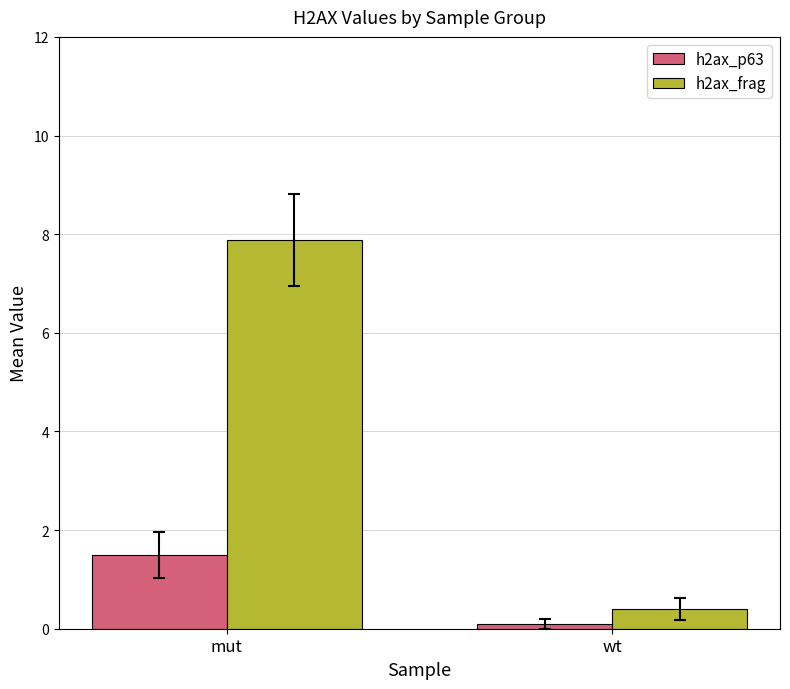

At which category is the sum across all series the highest?

mut